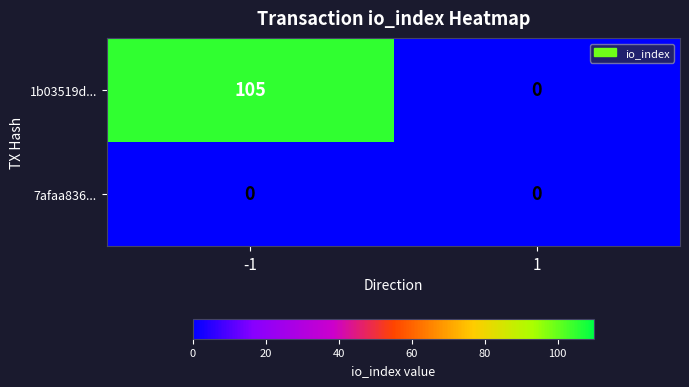

What is the spread (max minus min) of values at -1?

105